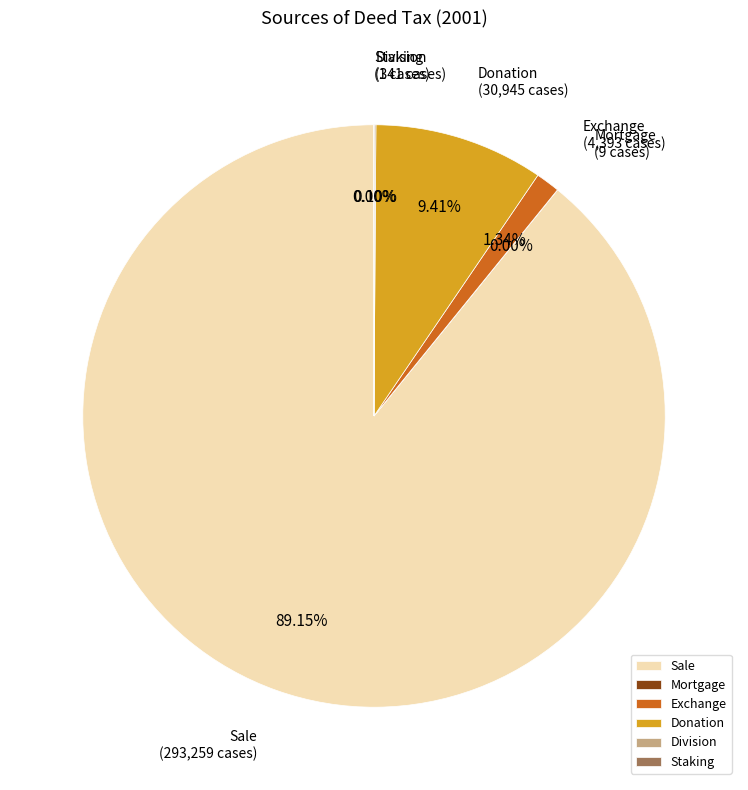

Approximately how many times larger is the value at Donation compared to Exchange?

7.0